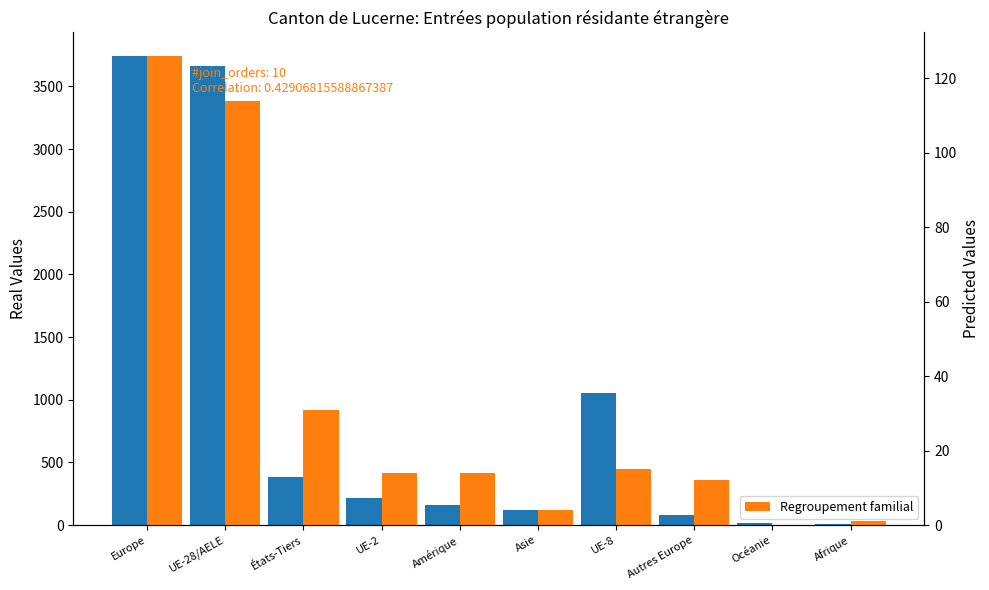

What is the label of the 6th bar from the right?

Amérique